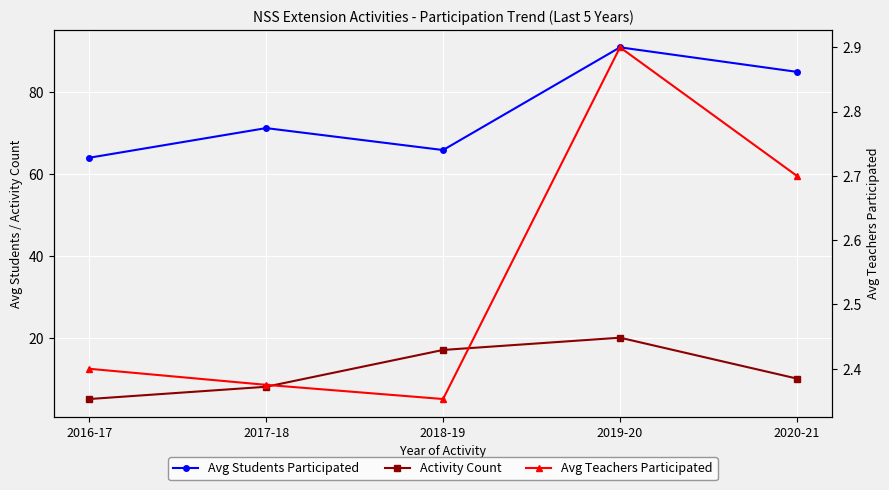

What is the minimum value for Activity Count?

5.0